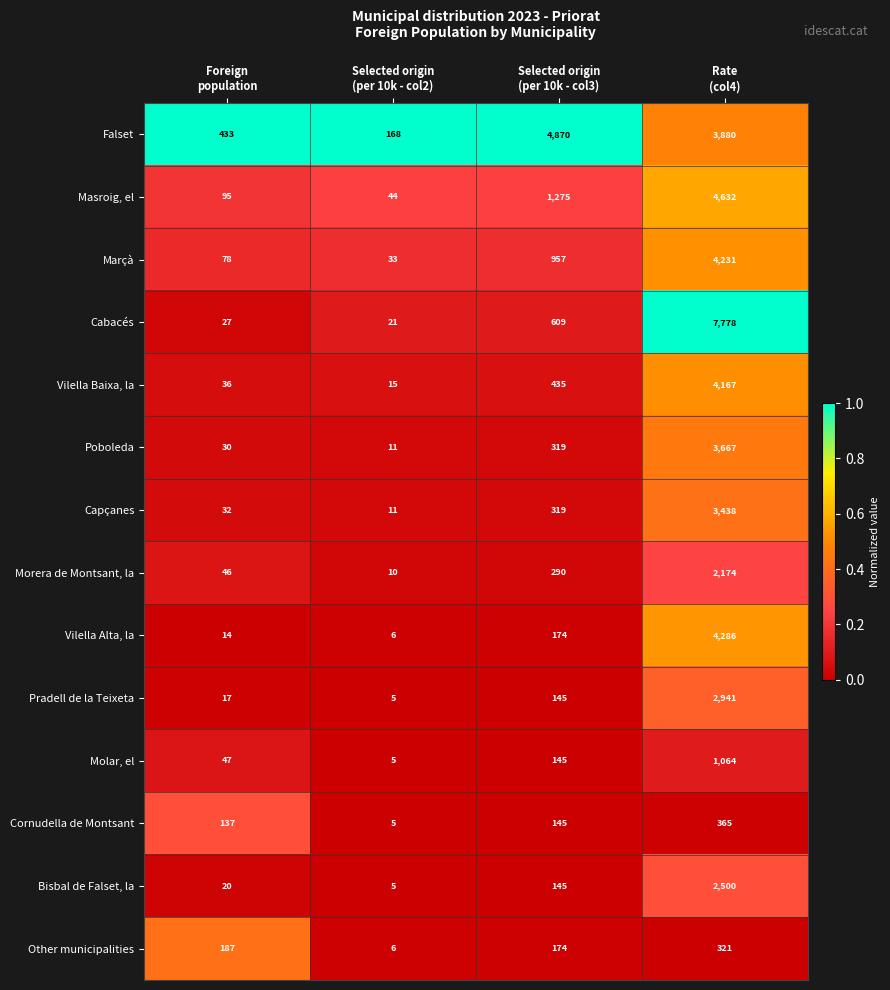

What is the difference between the highest and lowest values at Selected origin
(per 10k - col2)?

163